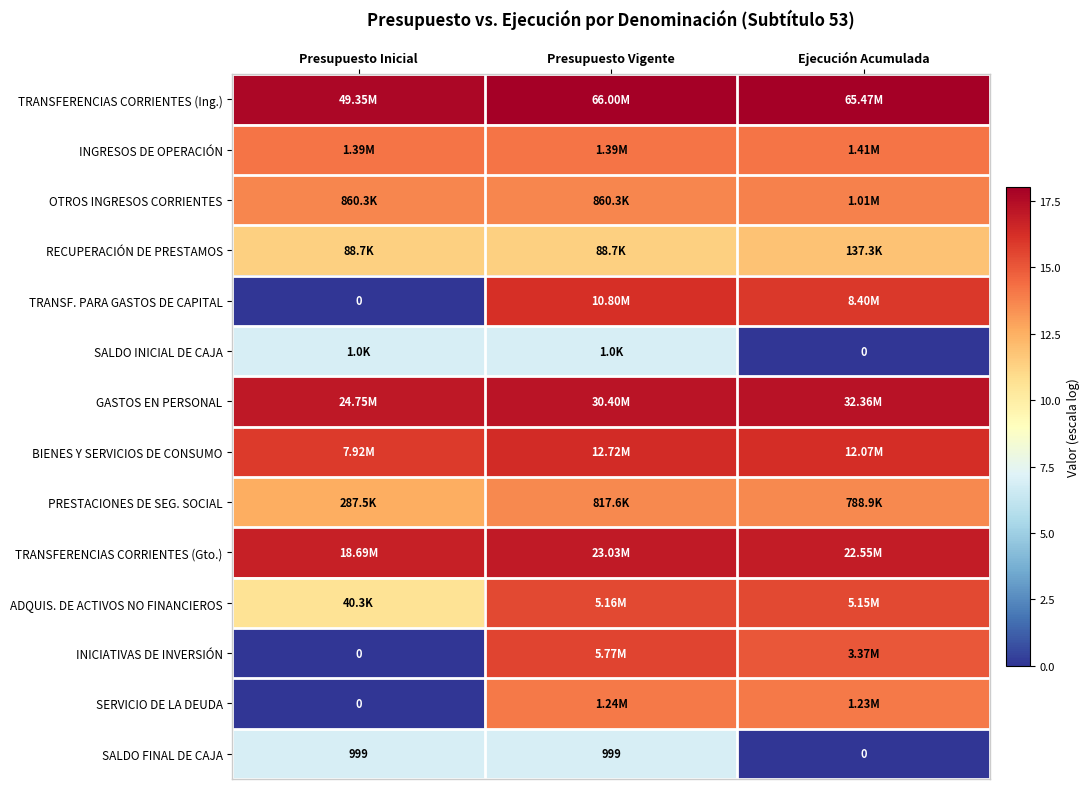

At which category does the chart reach its minimum across all series?

Presupuesto Inicial